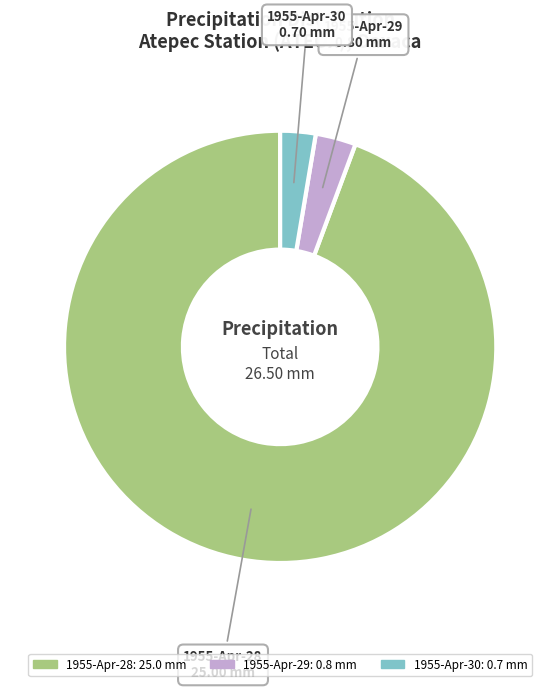

How many slices are in this pie chart?

3